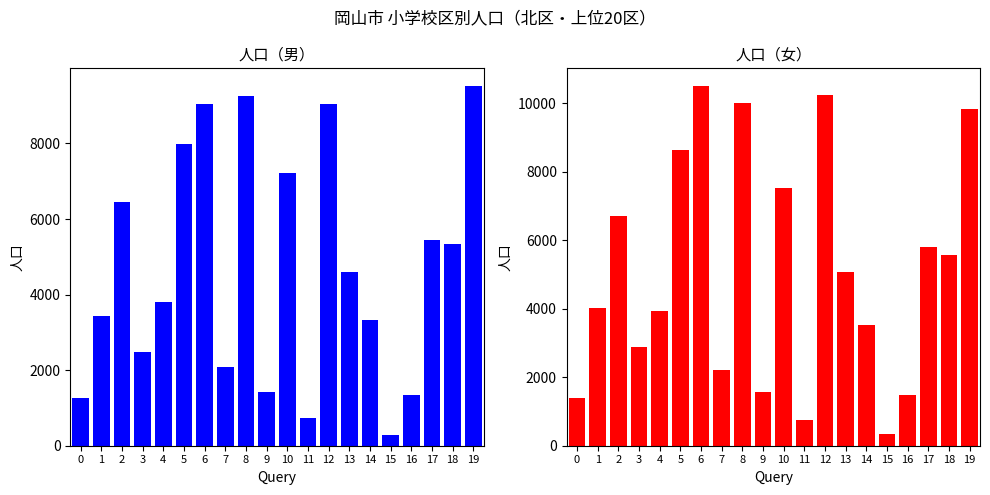

Which category has the highest value in the 人口(女) series?

6